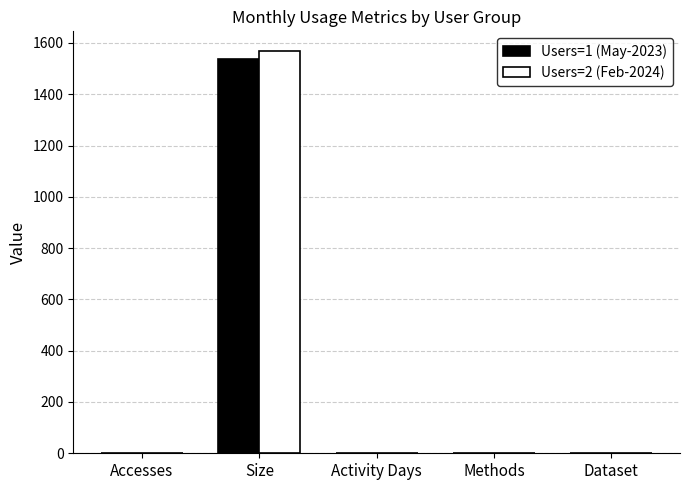

What is the greatest value displayed?

1567